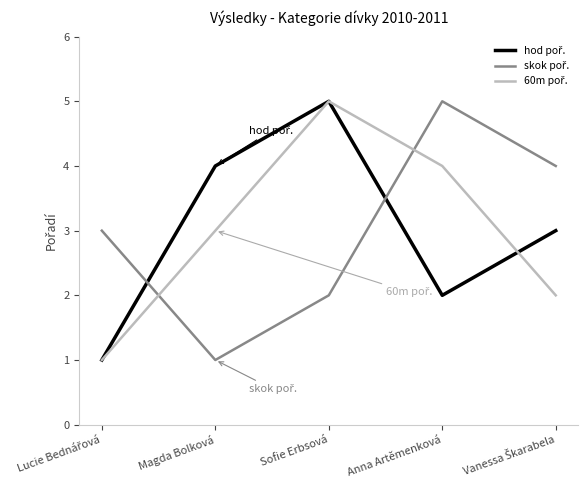

At which category is the sum across all series the highest?

Sofie Erbsová